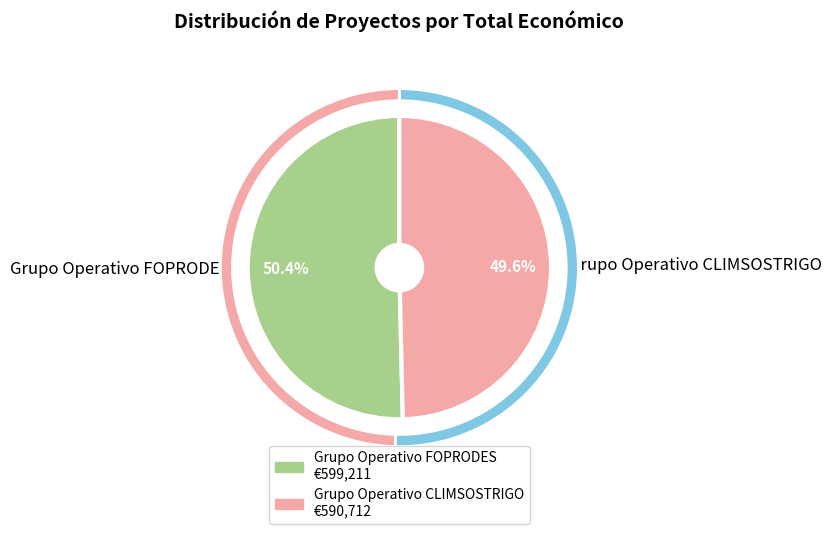

Which slice is the largest?

Grupo Operativo FOPRODES